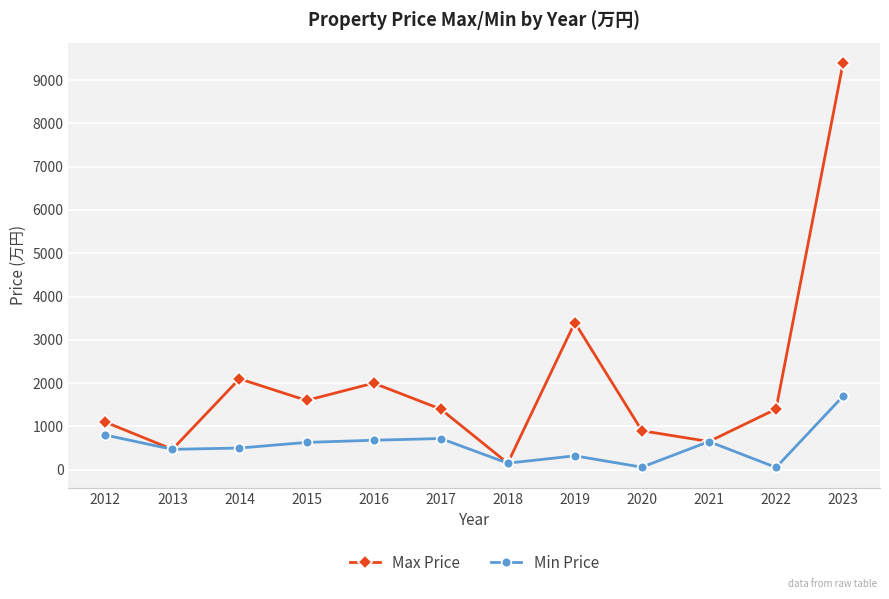

Count the number of categories in the chart.

12